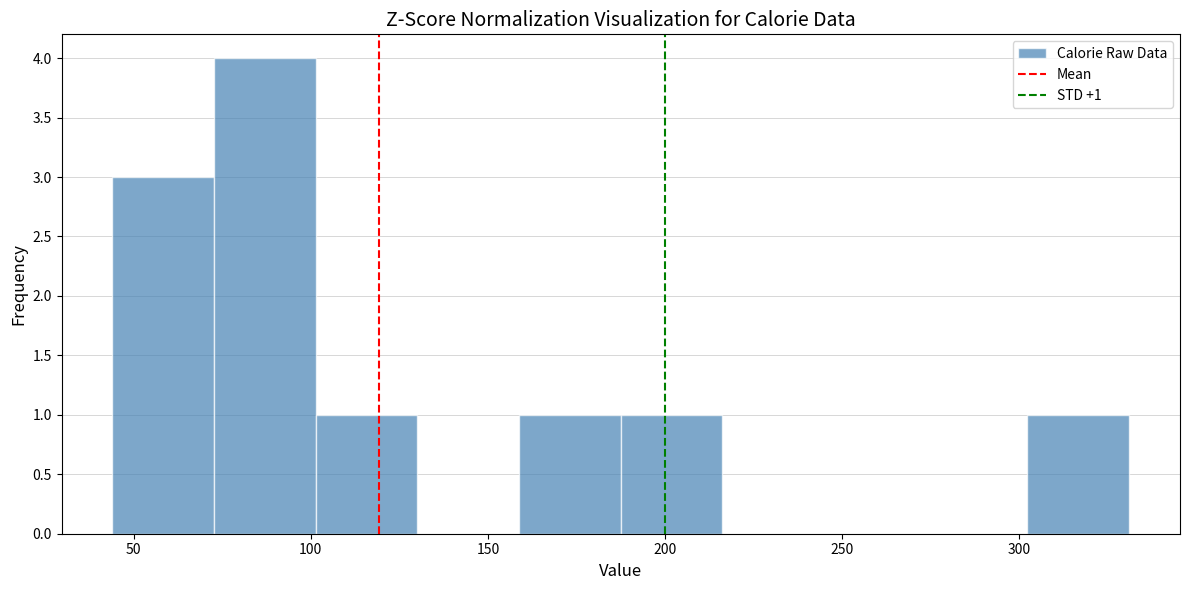

Which range on the x-axis has the tallest bar?

75 to 100